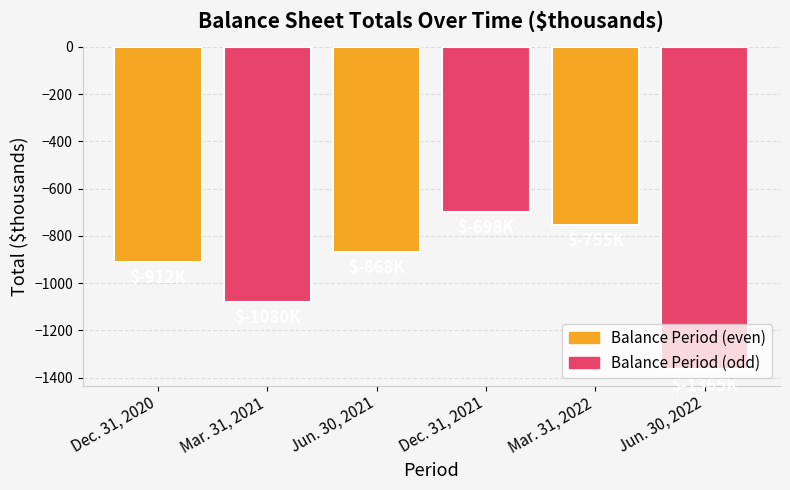

Are the bars grouped side by side (vs. stacked)?

No